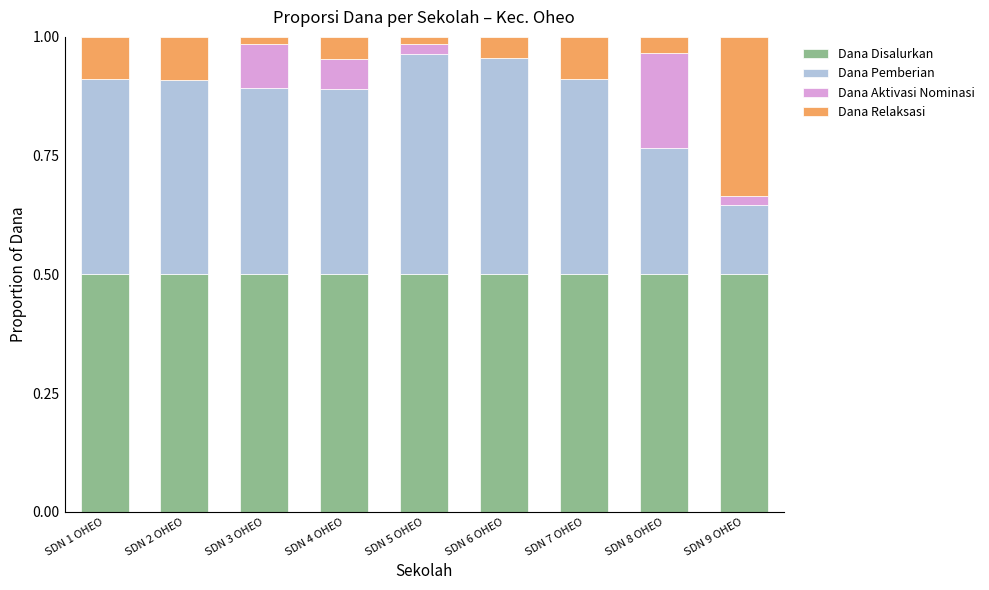

What is the total value across all series at SDN 7 OHEO?

1.0